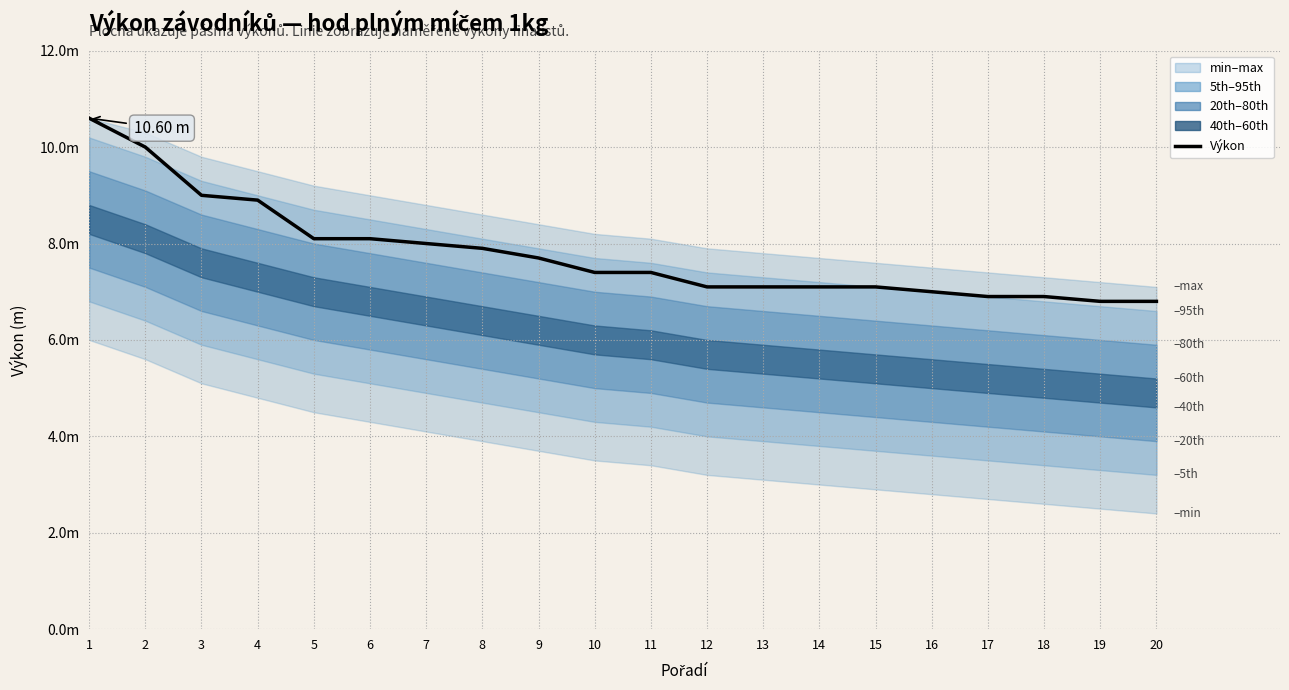

Is this an area chart (filled region under the line)?

No